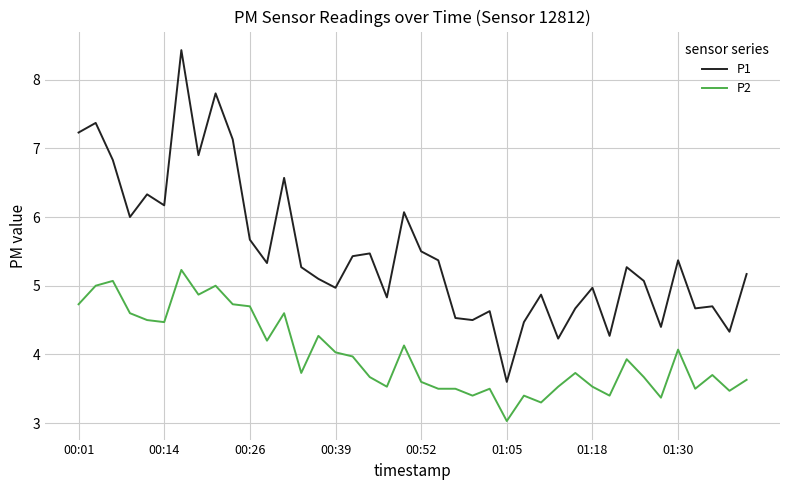

Does the chart have visible grid lines?

Yes